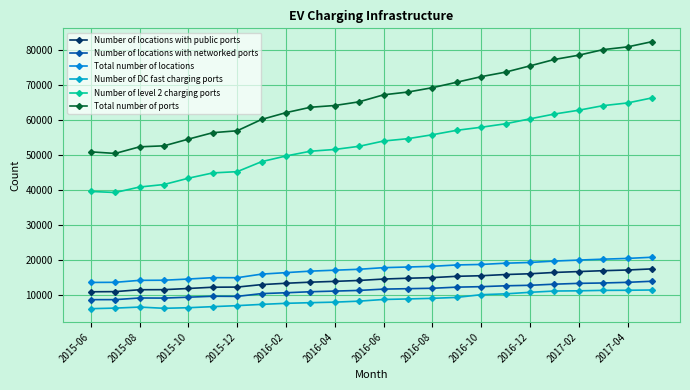

How many lines are shown in the chart?

6